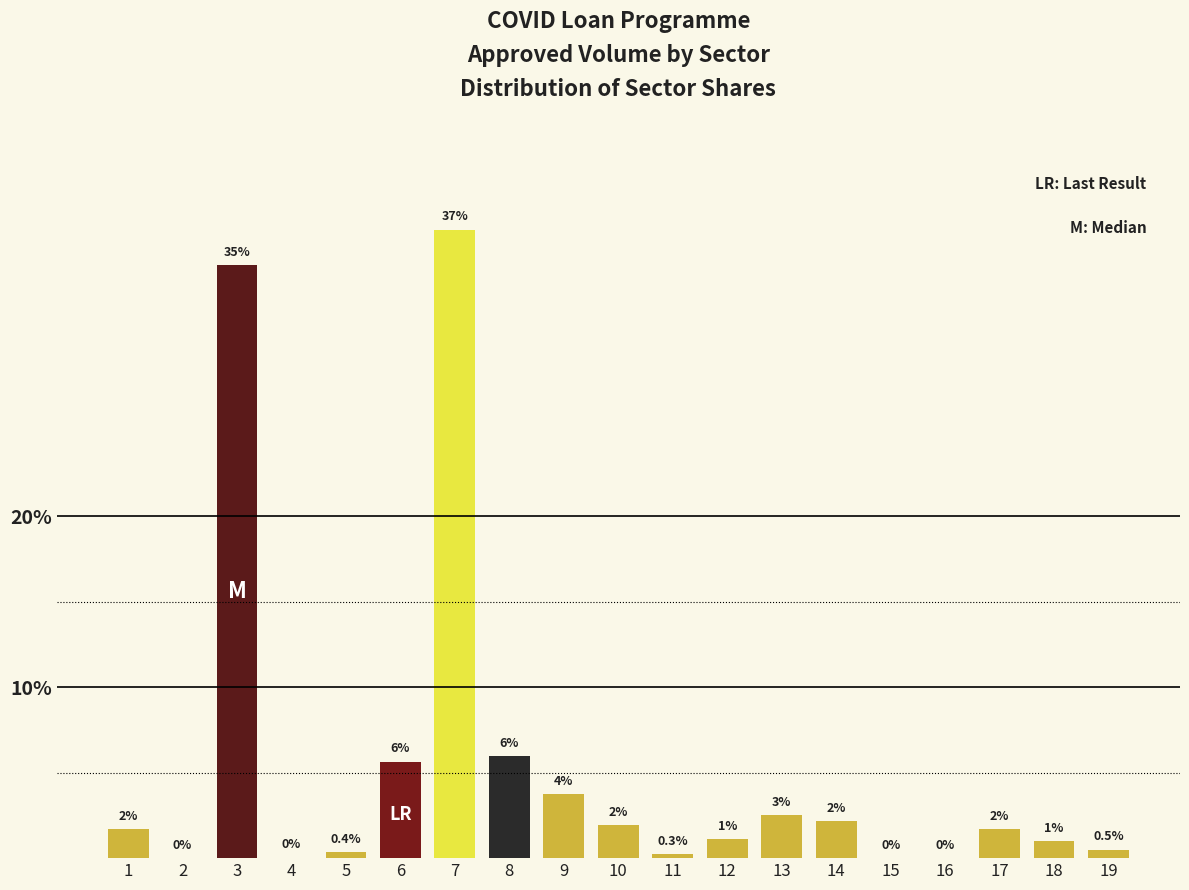

Which label corresponds to the largest value in the chart?

7